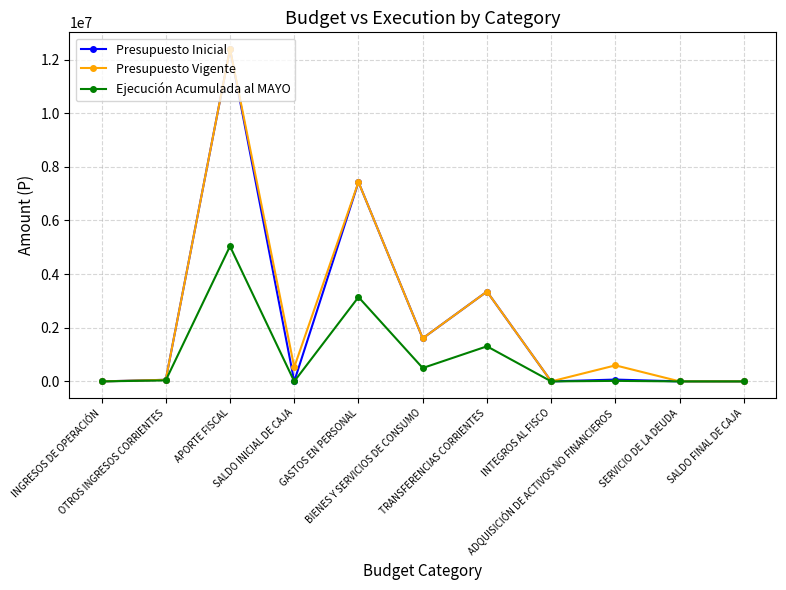

At how many categories does at least one series exceed 2280528?

3